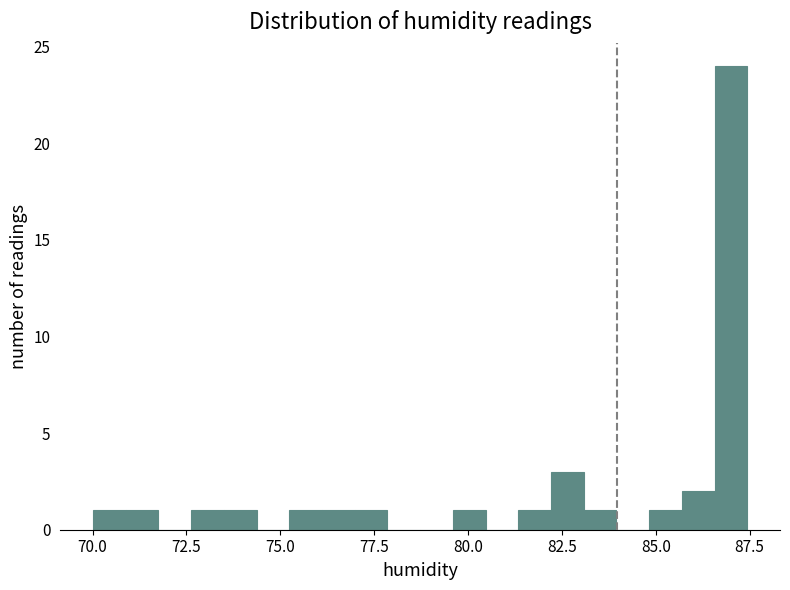

Around what value on the x-axis is the tallest bar? Give the approximate position of its centre, as read against the axis.

87.0